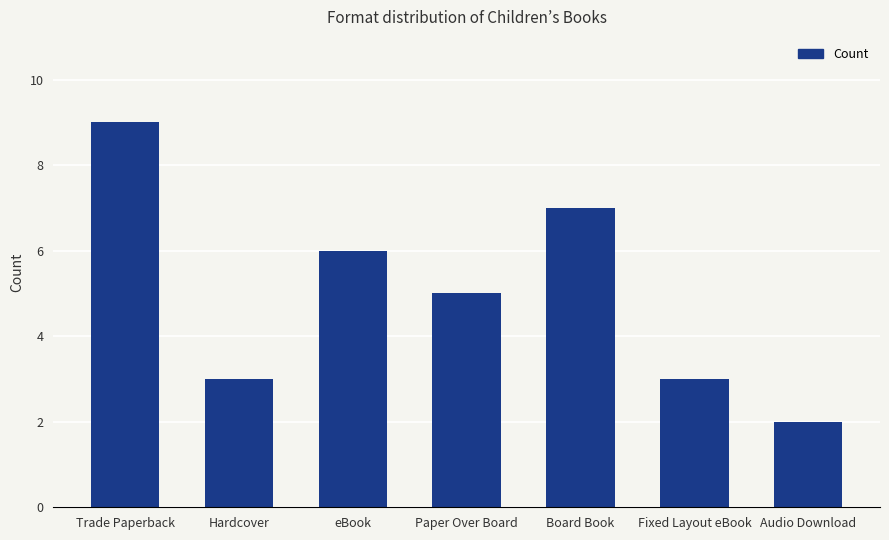

What is the minimum value shown in the chart?

2